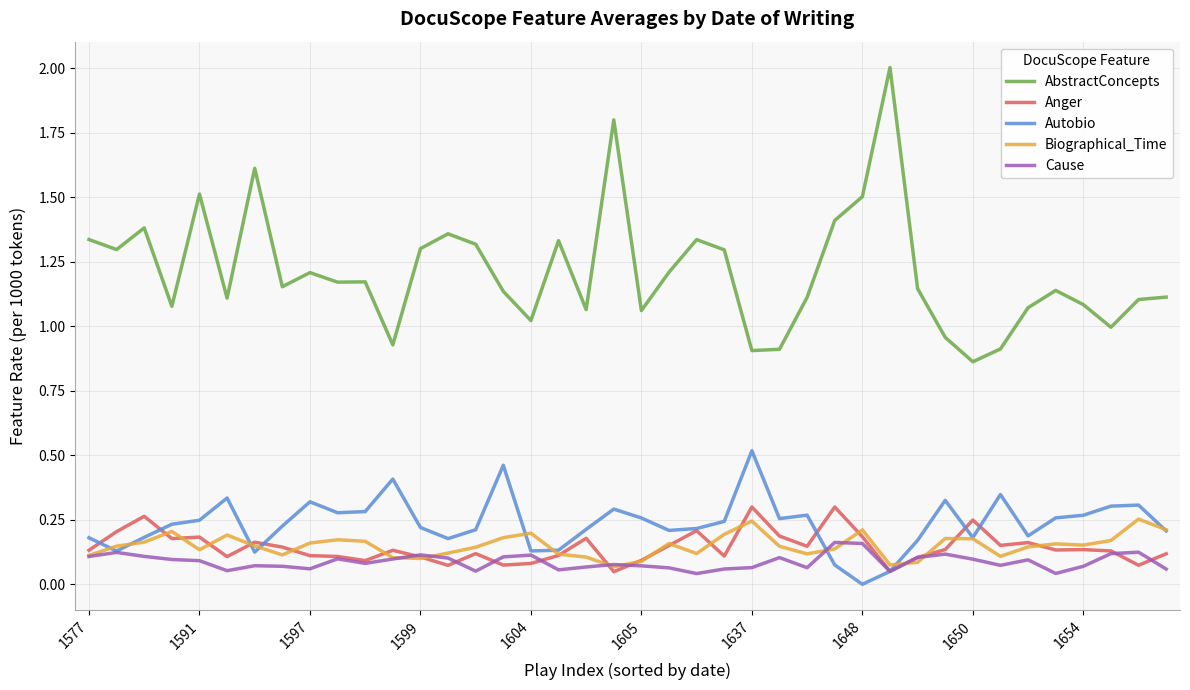

What are all the series names shown in the legend?

AbstractConcepts, Anger, Autobio, Biographical_Time, Cause